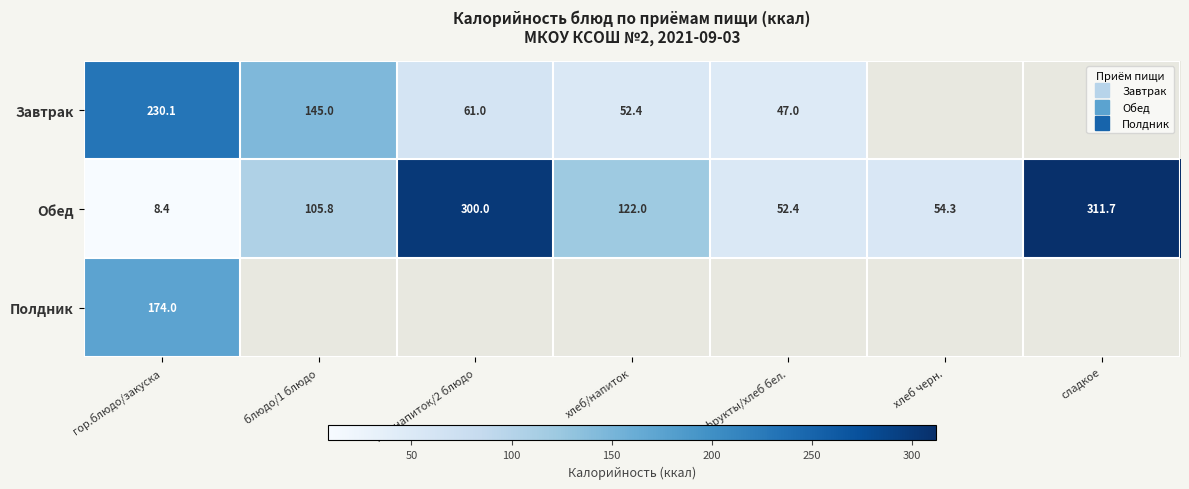

Which series has the largest total across all categories?

Обед